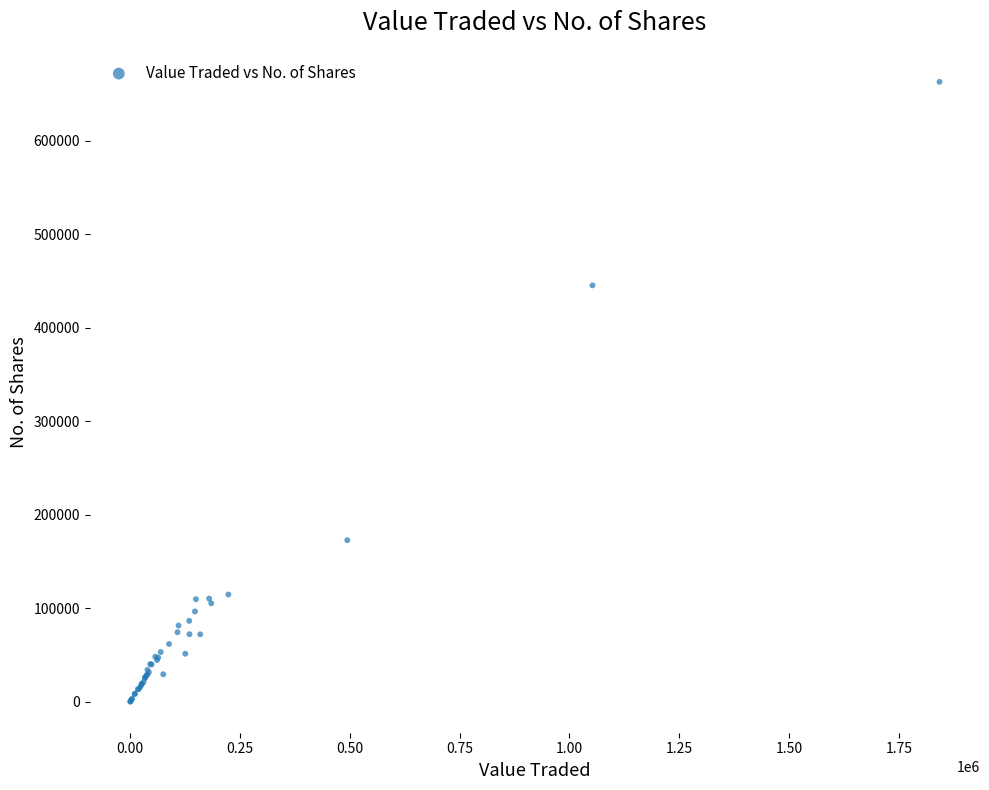

What Y value in the scatter plot is closest to 331723?

445548